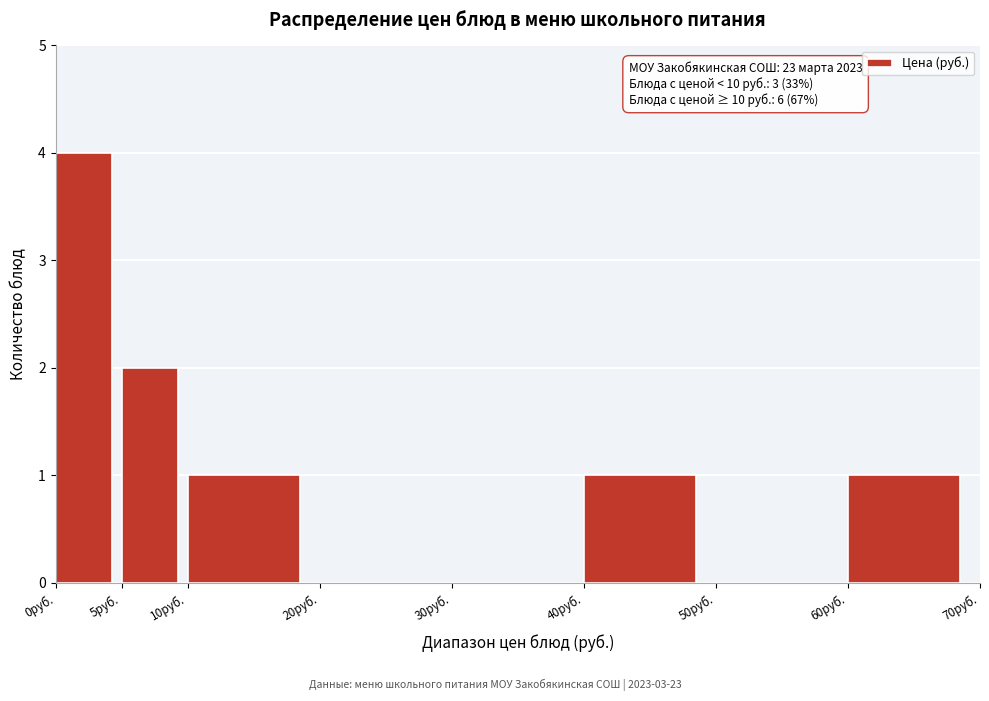

Over which range of the x-axis is the bar tallest?

0 to 5